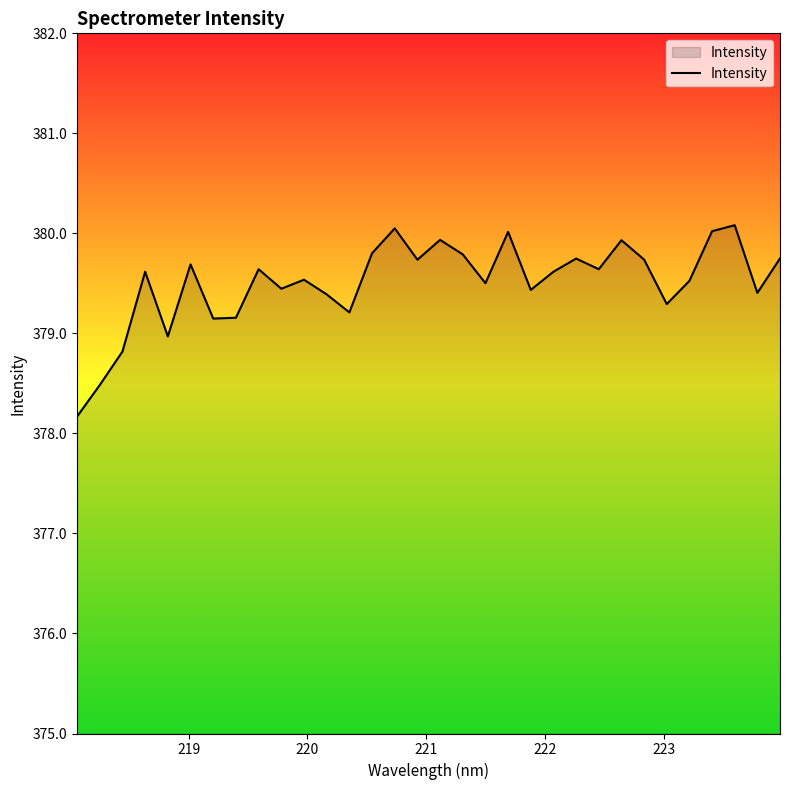

What is the smallest value displayed?

378.2